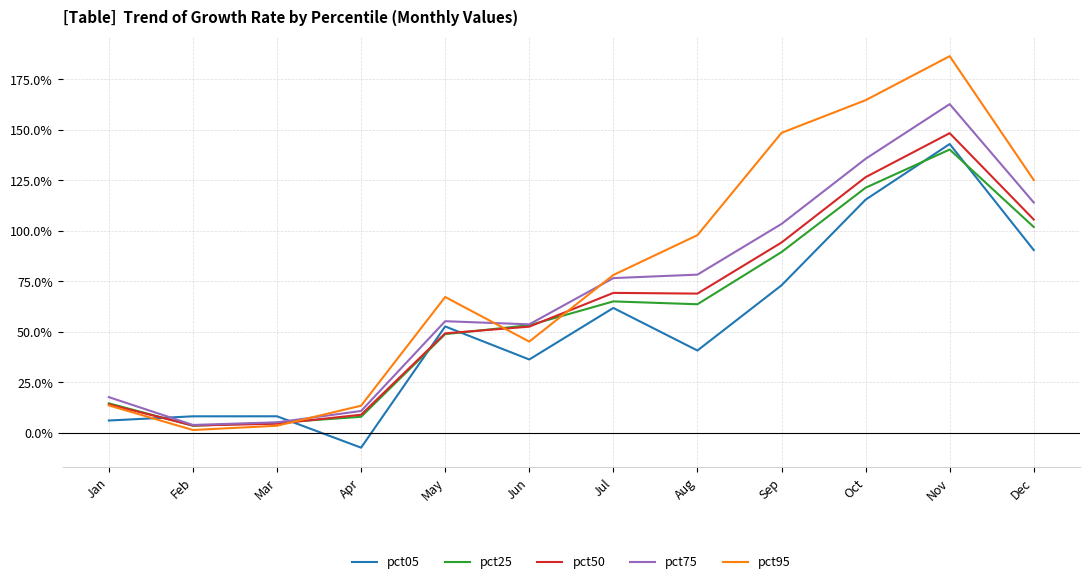

Rank the series by their maximum value, from highest to lowest.

pct95, pct75, pct50, pct05, pct25